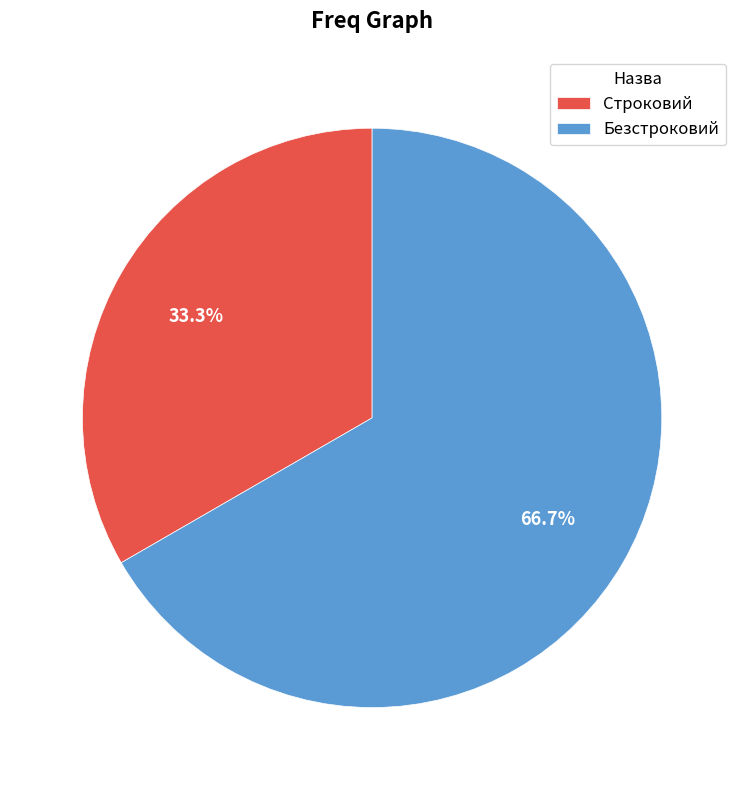

Which slice is the smallest?

Строковий